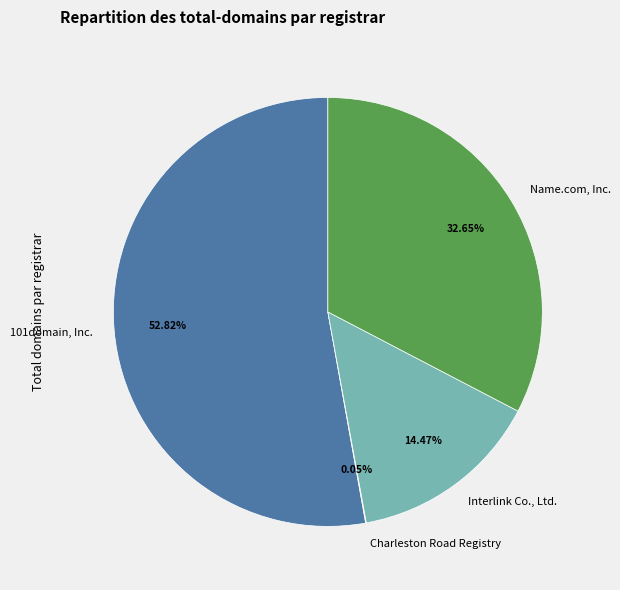

Do Interlink Co., Ltd. and 101domain, Inc. together represent more than half of the pie?

Yes